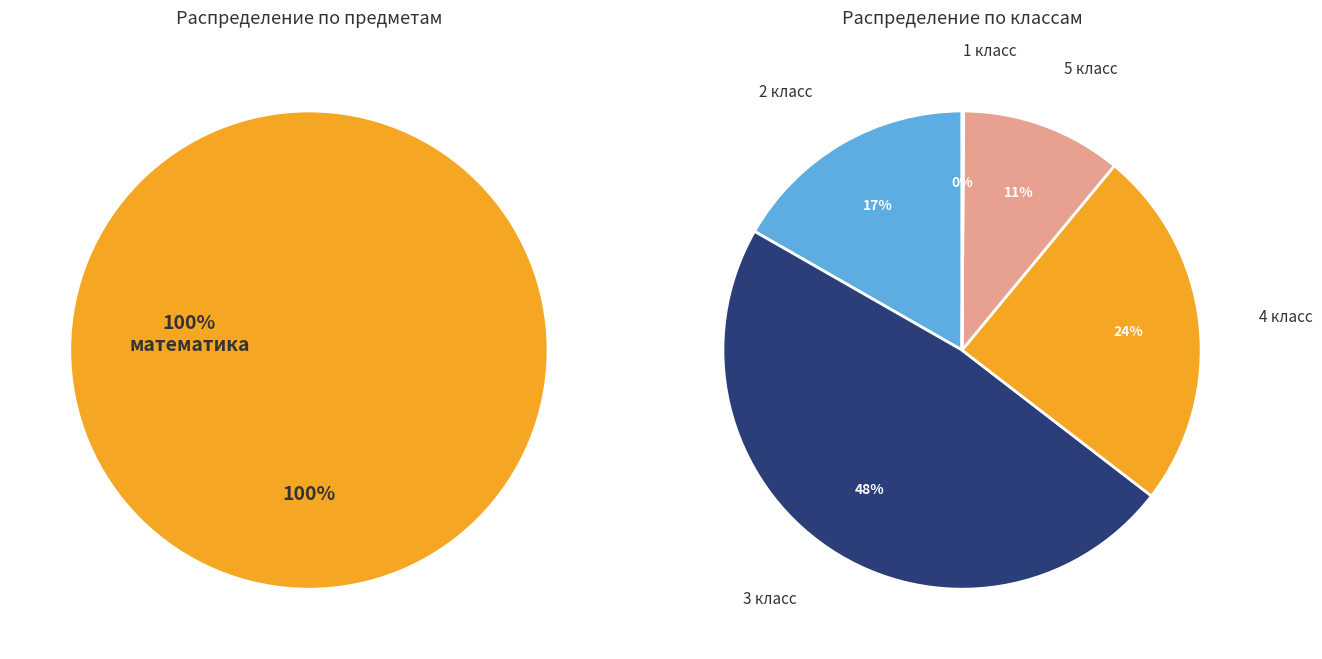

How many segments does this pie chart have?

5